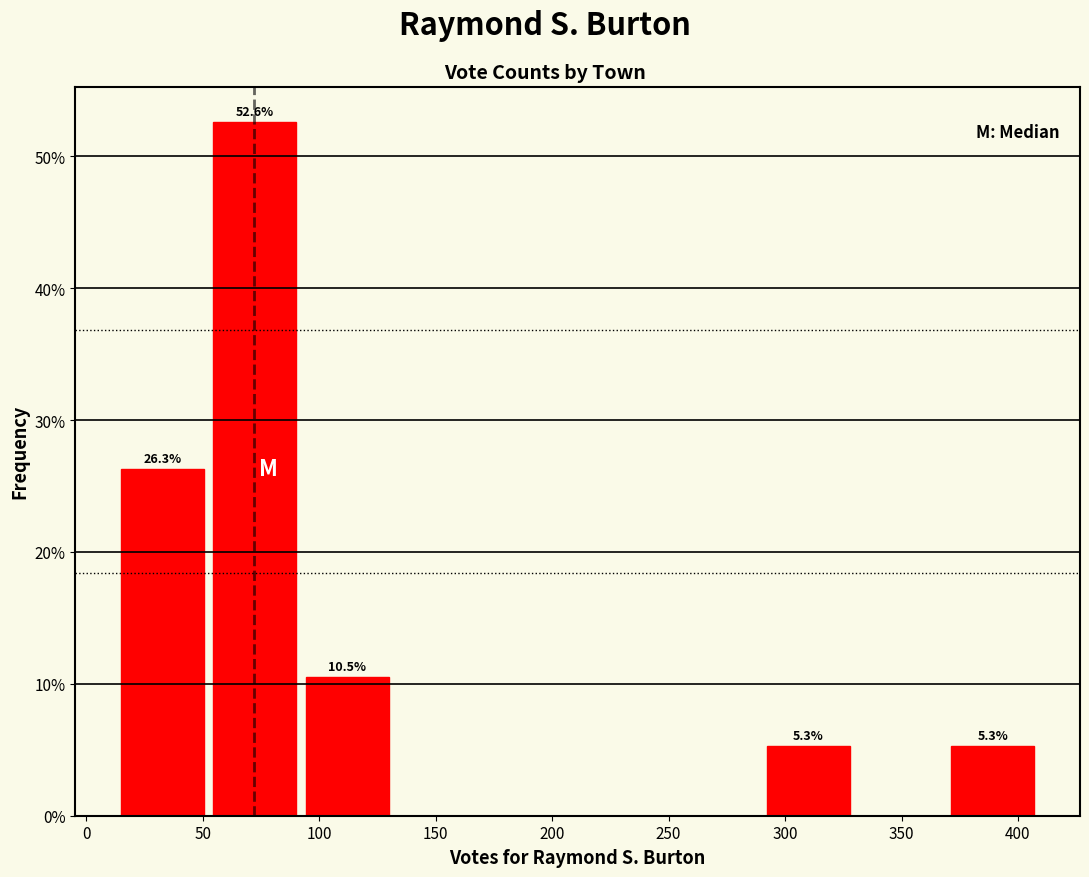

Over which range of the x-axis is the bar tallest?

55 to 90